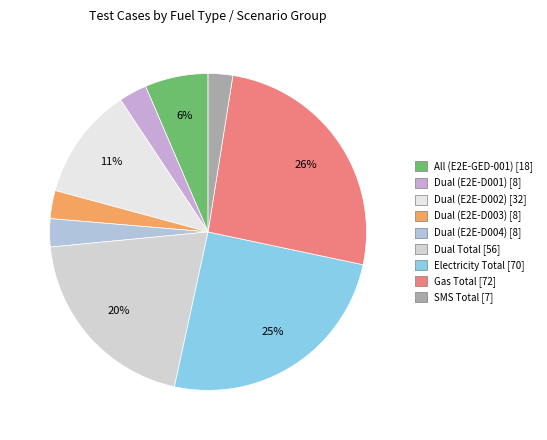

To the nearest percent, what is the difference between the Gas Total and Dual (E2E-D004) slice percentages?

23%